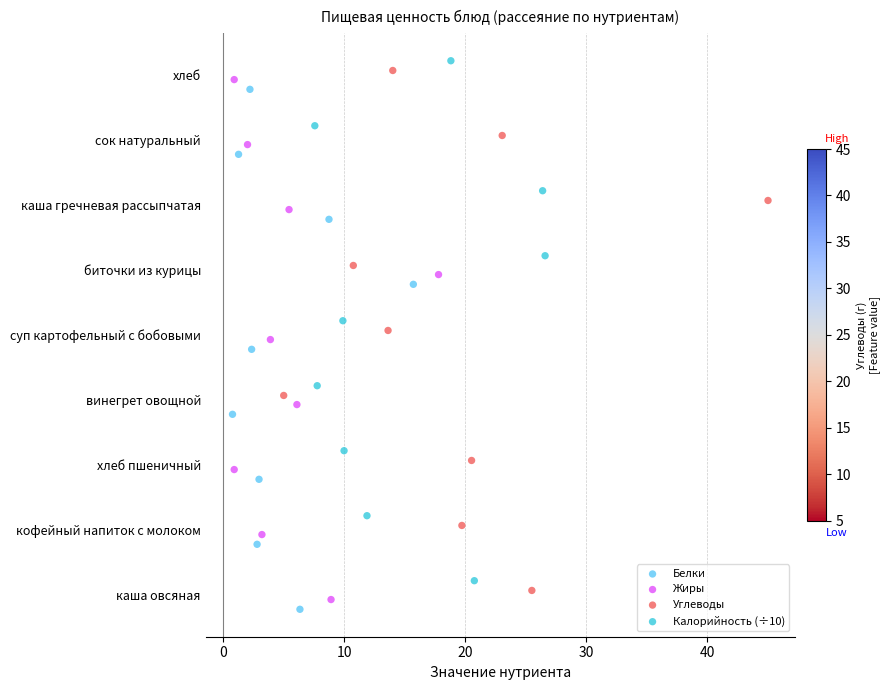

Which series reaches the minimum Y coordinate?

Белки